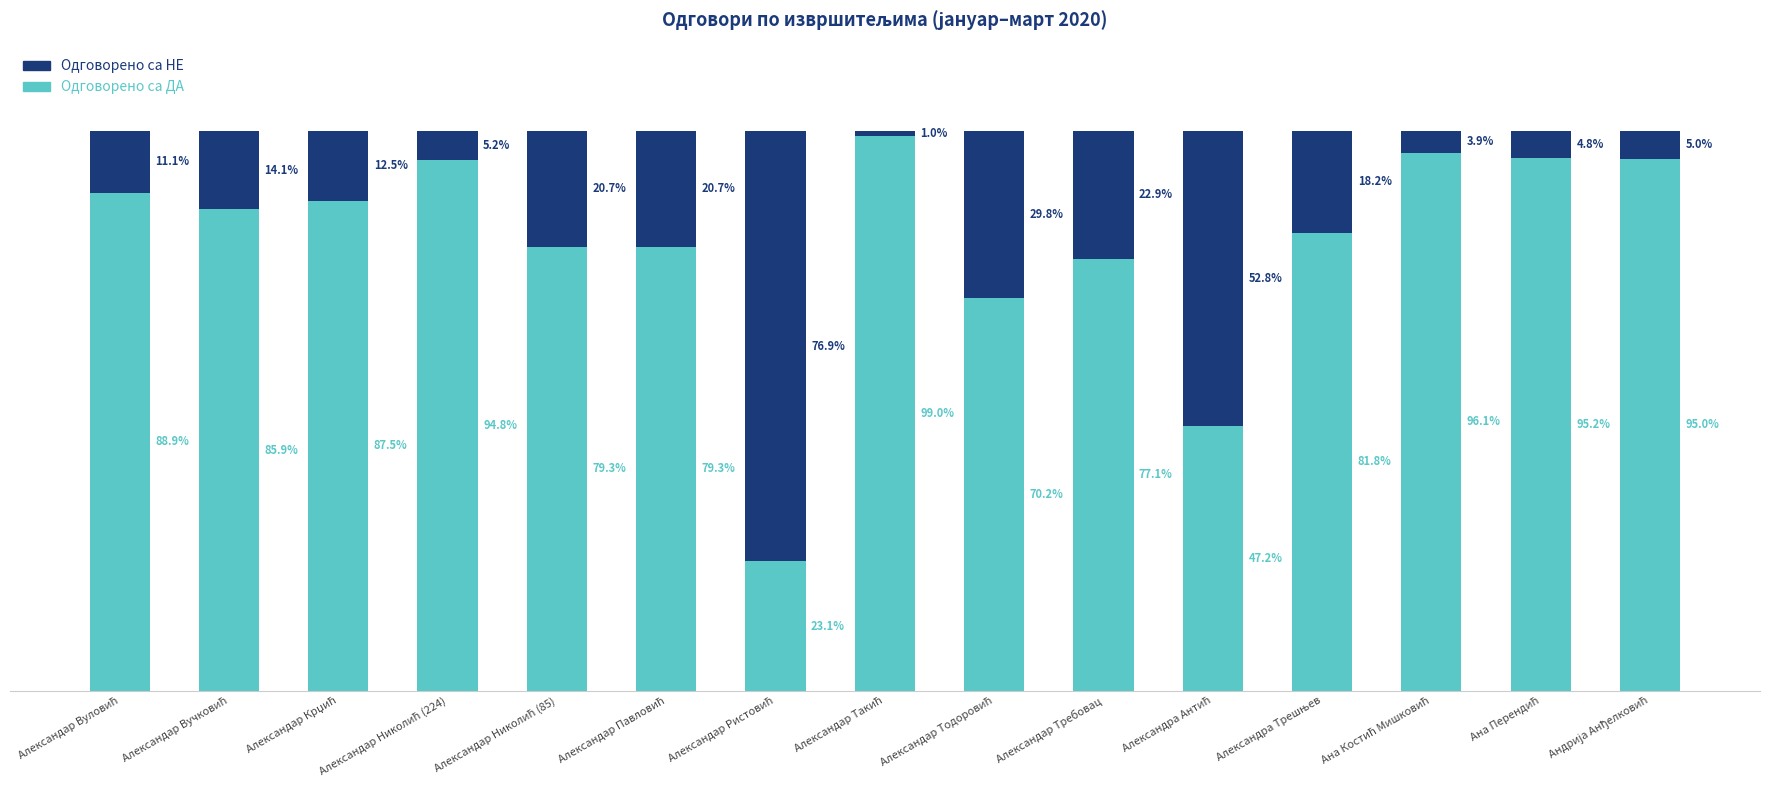

Read the Одговорено са НЕ value at Ана Костић Мишковић.

3.9